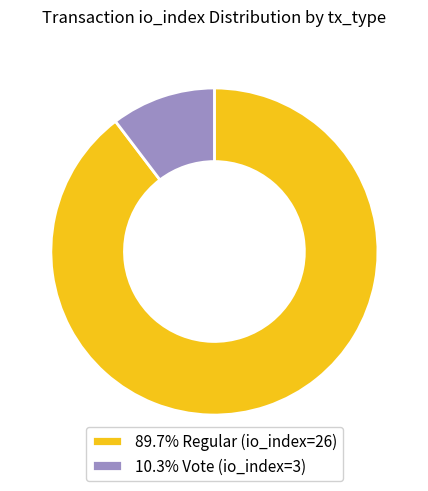

Is the sum of 89.7% Regular (io_index=26) and 10.3% Vote (io_index=3) greater than half?

Yes